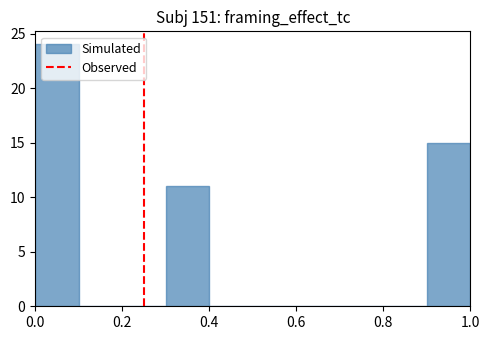

Reading left to right, transcribe this chart: for each bar, give the range it covers on the x-axis and its height. The values are not printed on the chart, so give them approximately, as read against the axis.

0.0 to 0.1: 24
0.1 to 0.2: 0
0.2 to 0.3: 0
0.3 to 0.4: 11
0.4 to 0.5: 0
0.5 to 0.6: 0
0.6 to 0.7: 0
0.7 to 0.8: 0
0.8 to 0.9: 0
0.9 to 1.0: 15